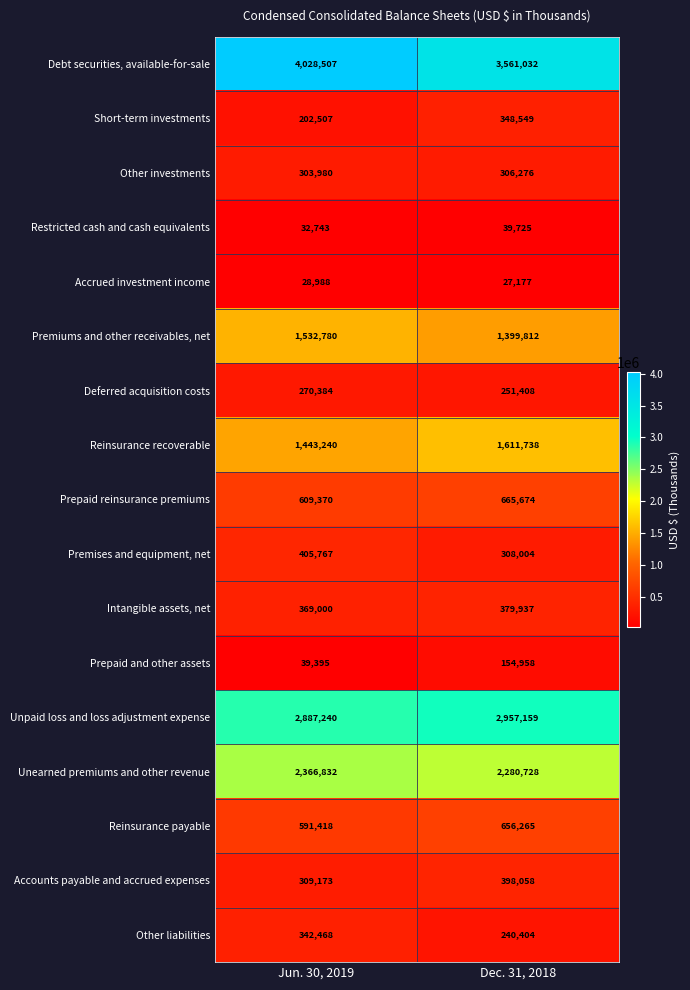

Which series has the largest range (max minus min)?

Debt securities, available-for-sale